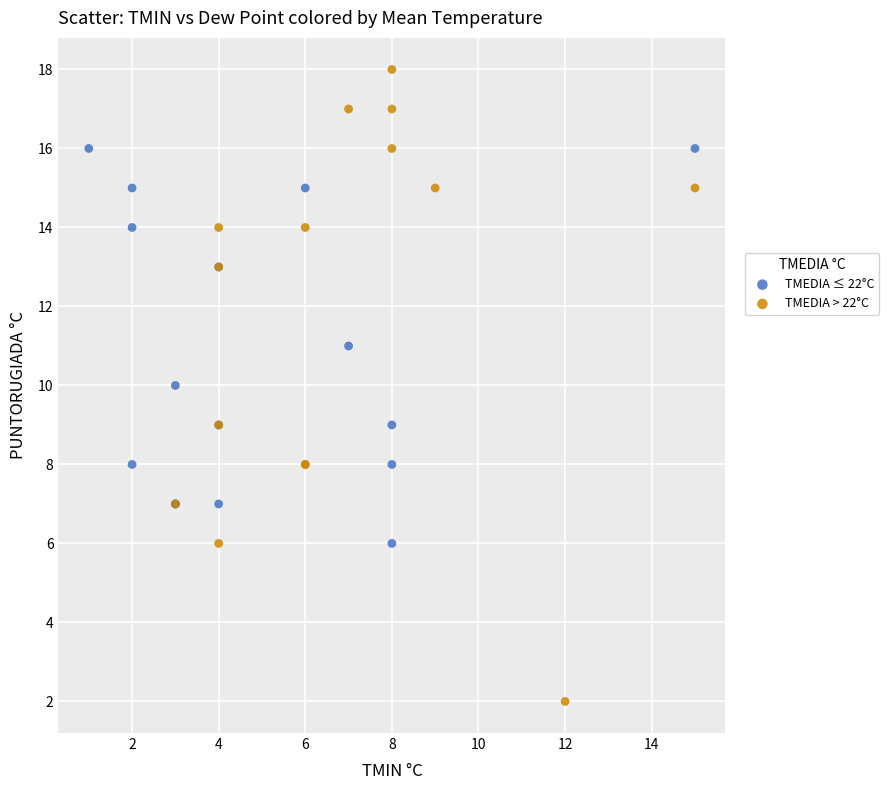

Which series has the largest Y range (max minus min)?

TMEDIA > 22°C